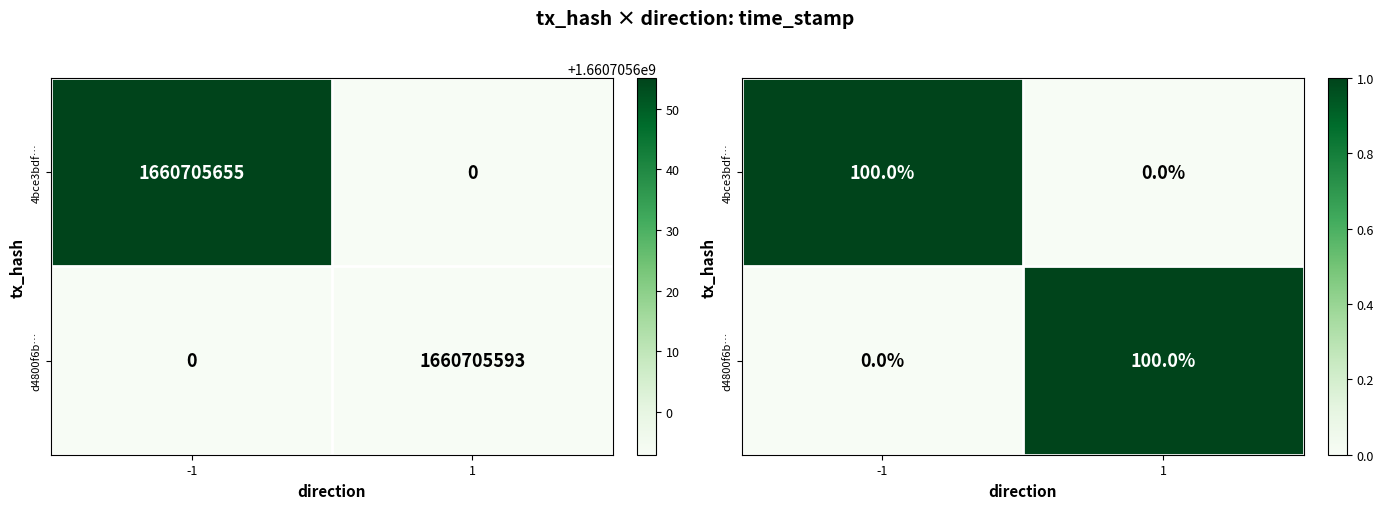

What is the difference between the d4800f6b… values at -1 and 1?

1